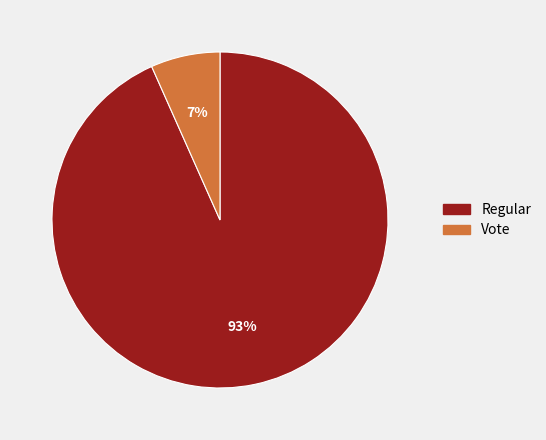

Rank the categories by value from lowest to highest.

Vote, Regular